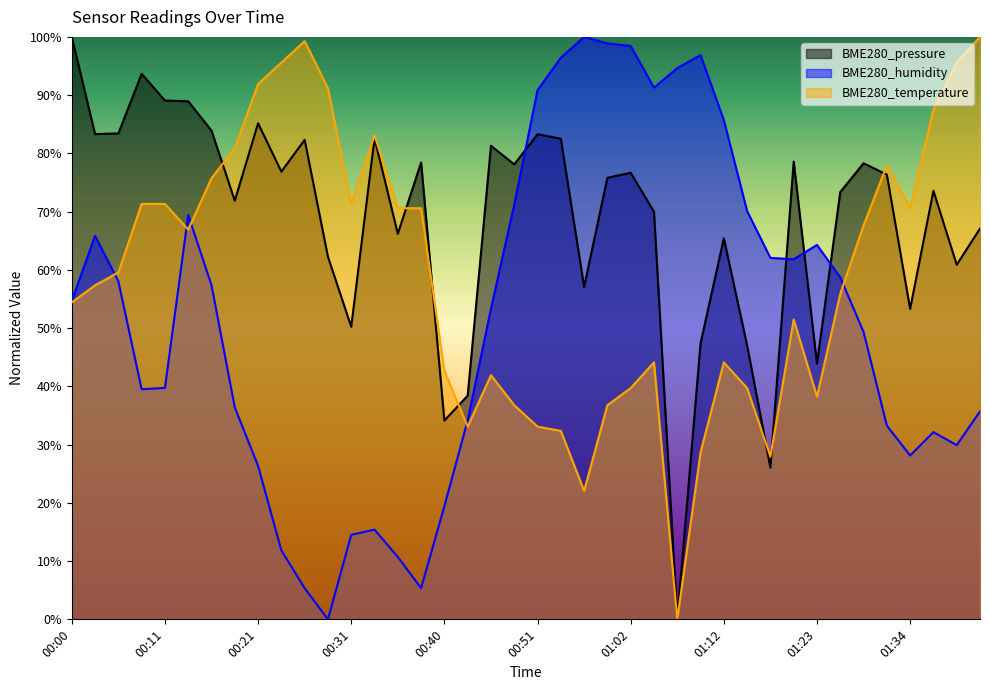

What is the greatest value displayed?

100.0